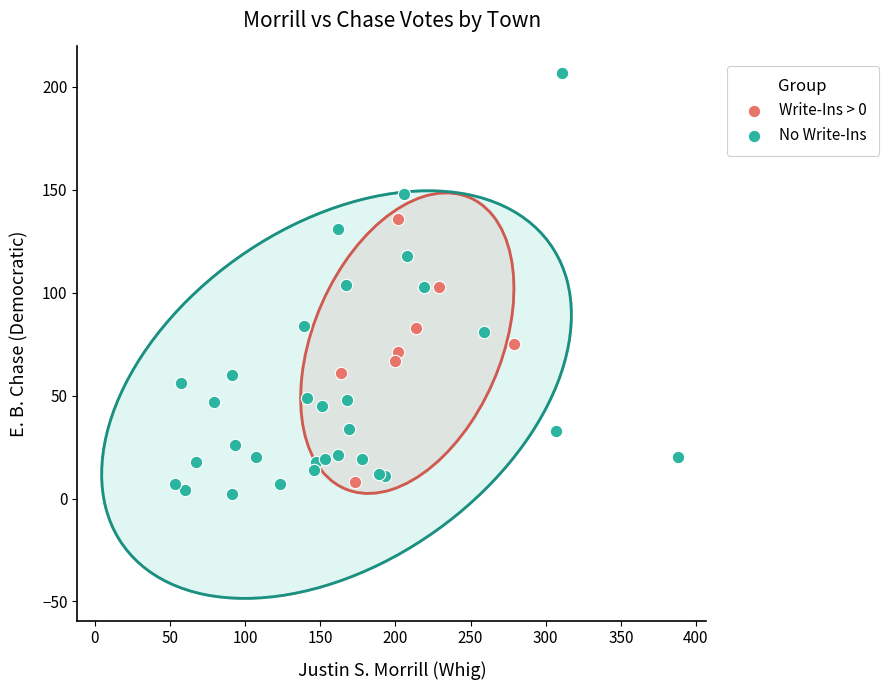

Which series contains the lowest Y value?

No Write-Ins